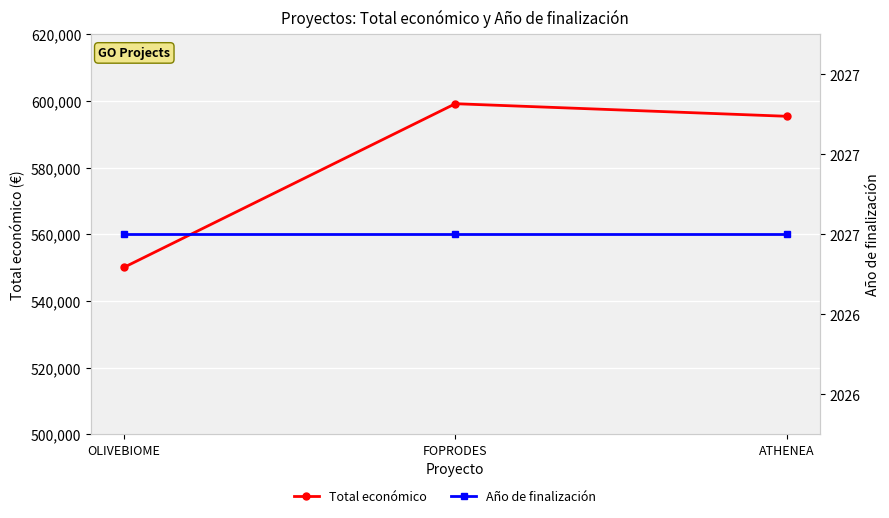

Reading left to right, extract all data points from this chart.

Total económico: 550111	599211	595436
Año de finalización: 2027	2027	2027